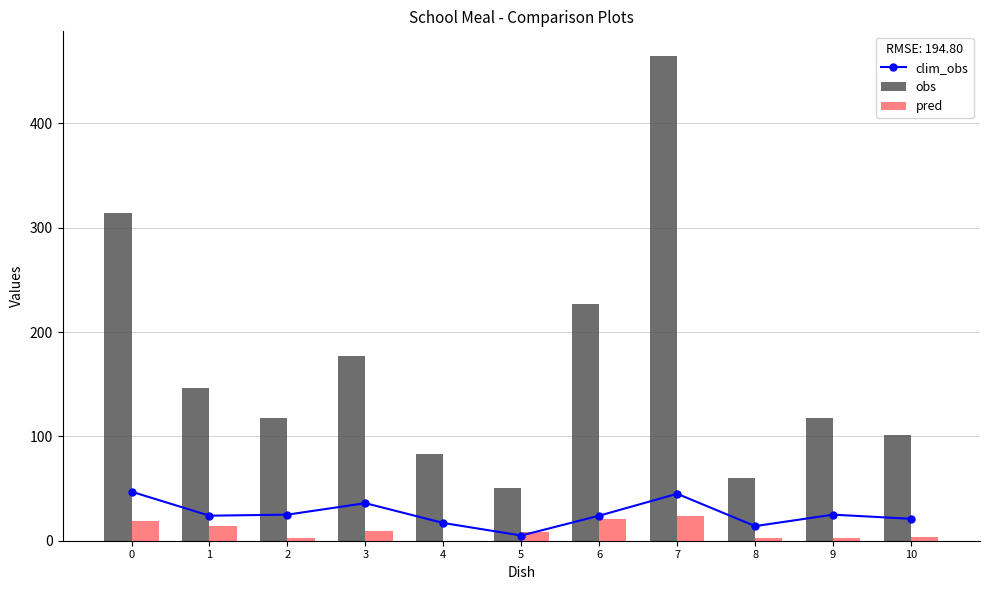

What is the value of the obs bar at the 3rd from the left?

118